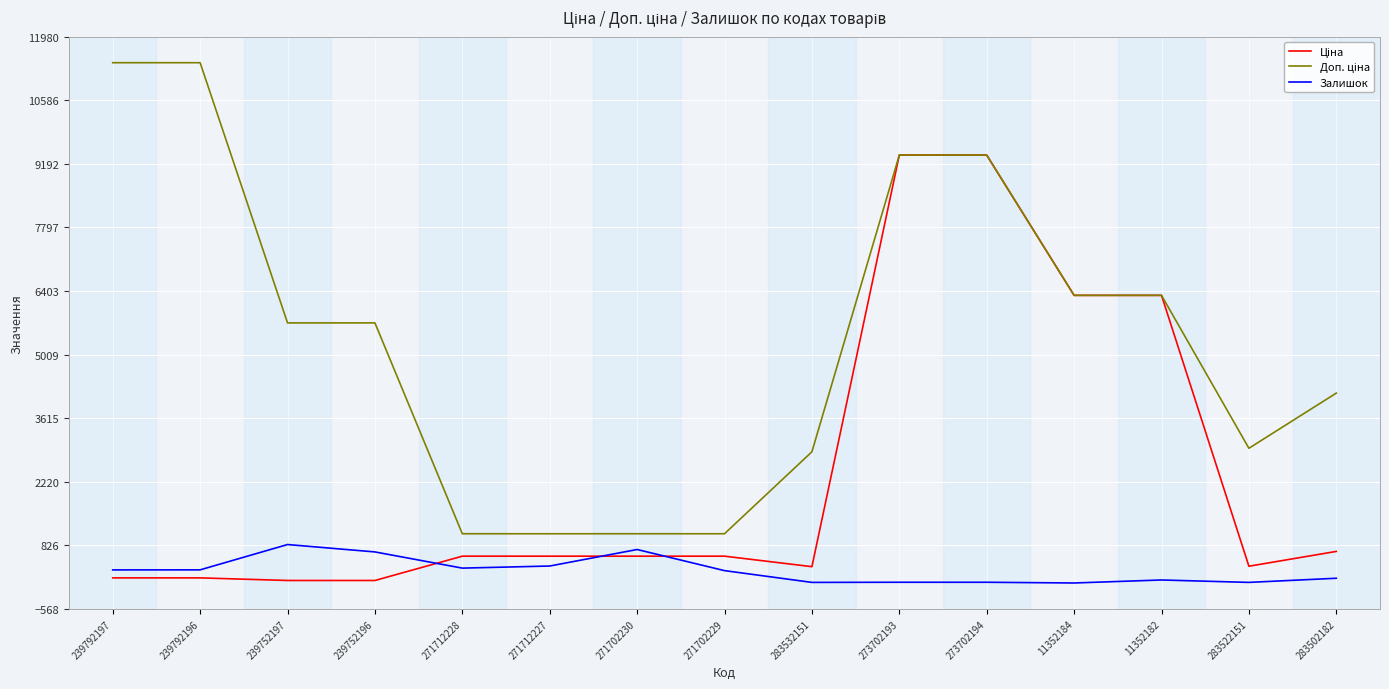

The value of Залишок at 271712227 is 374.0. True or false?

True